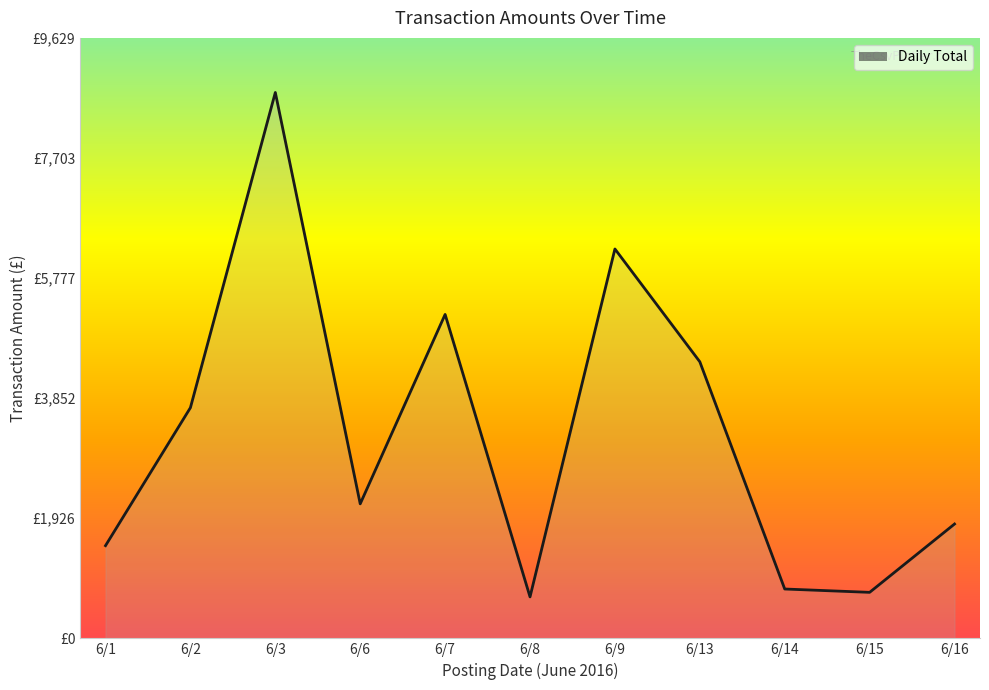

What is the minimum value shown in the chart?

665.1